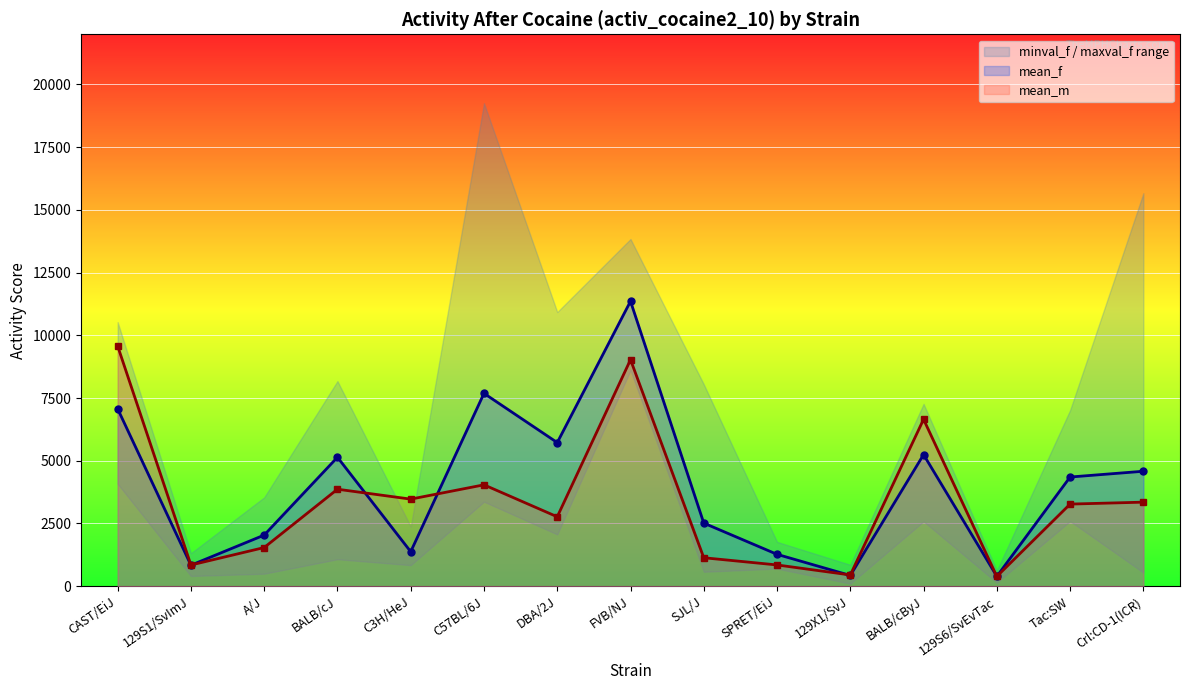

Rank the series by their average value, from lowest to highest.

mean_m, mean_f